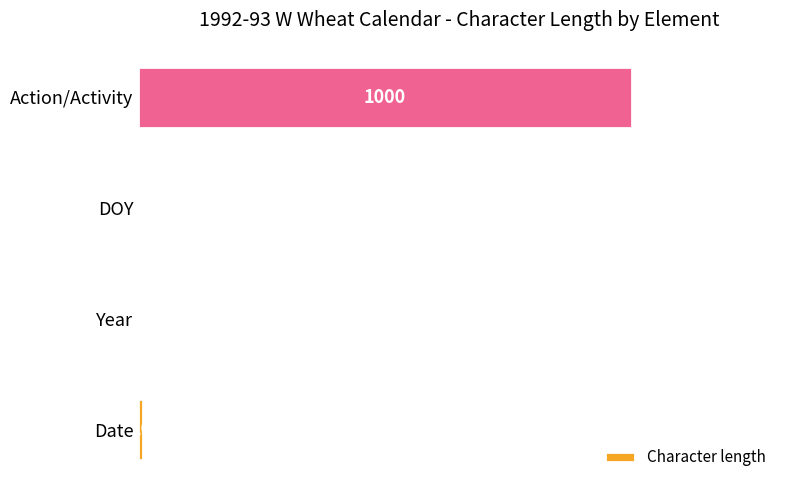

Which category has the highest value across all series?

Action/Activity